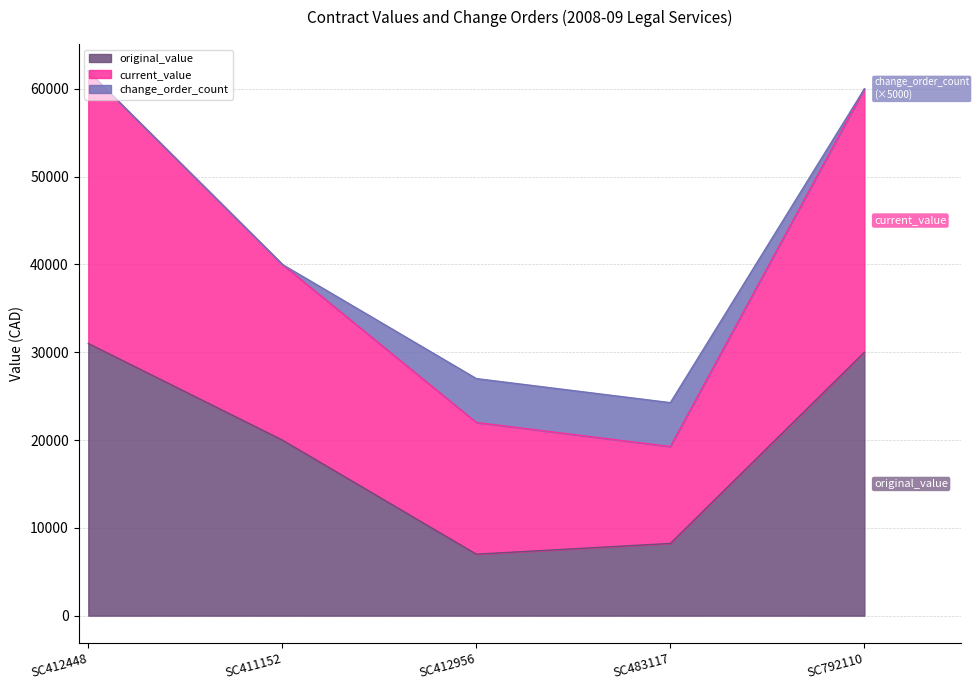

Is it true that original_value equals 31000.0 at SC412448?

True